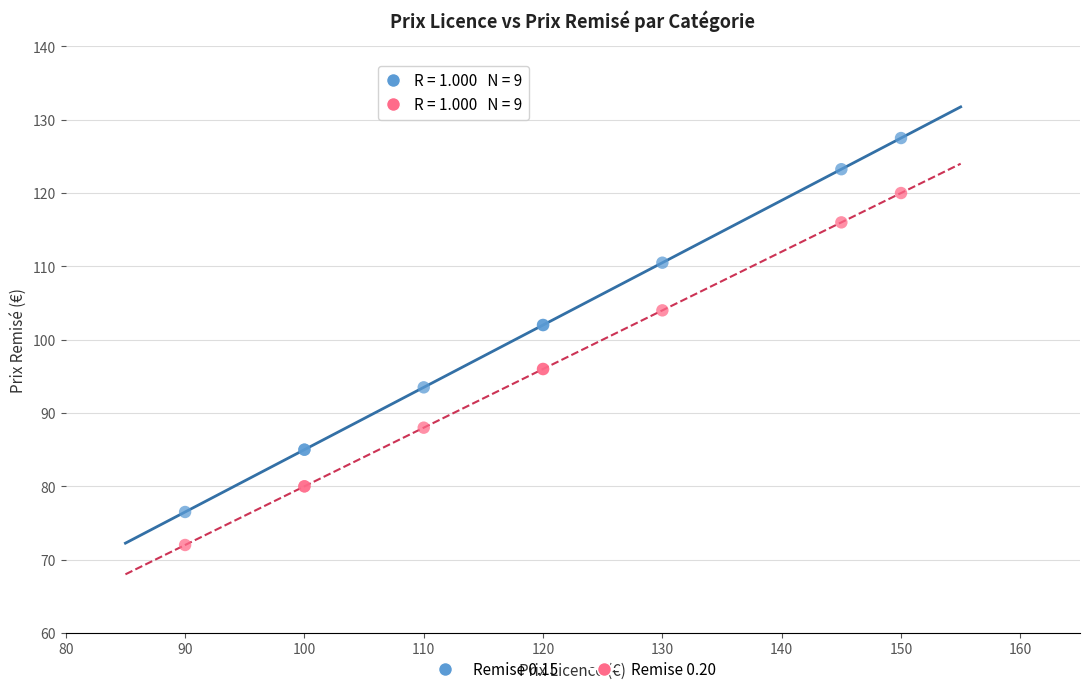

Which series reaches the minimum Y coordinate?

Remise 0.20